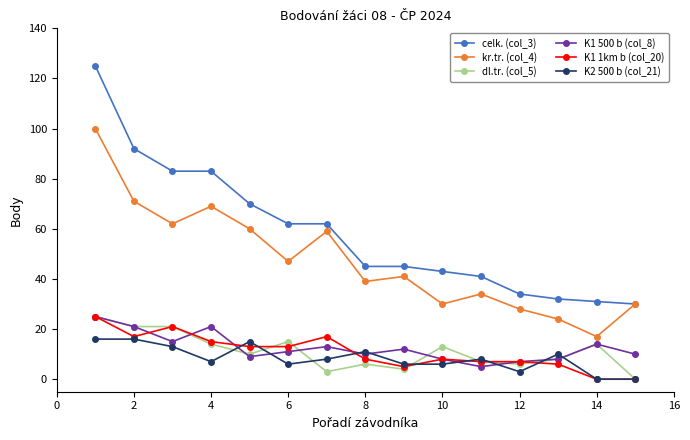

Which series has the largest total across all categories?

celk. (col_3)